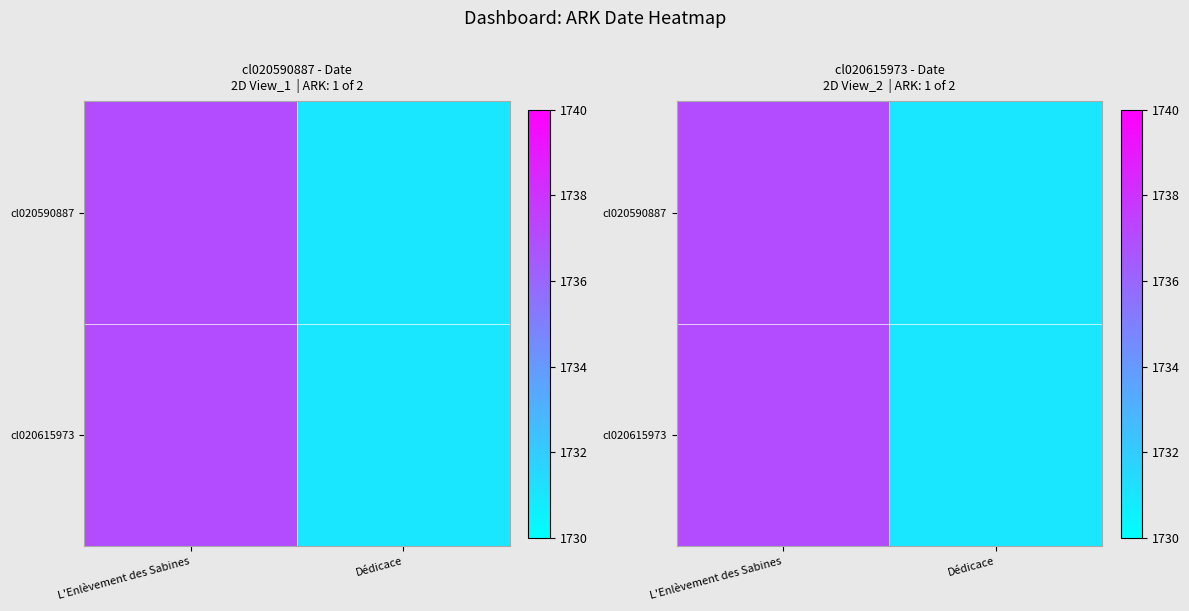

Which category has the highest value in the cl020615973 series?

L'Enlèvement des Sabines